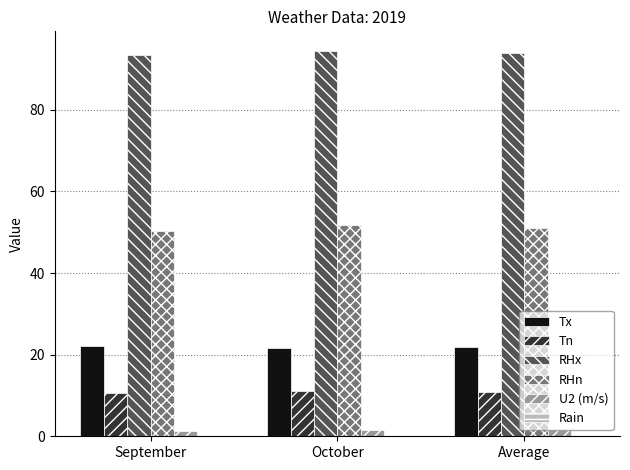

At how many categories does at least one series exceed 28?

3